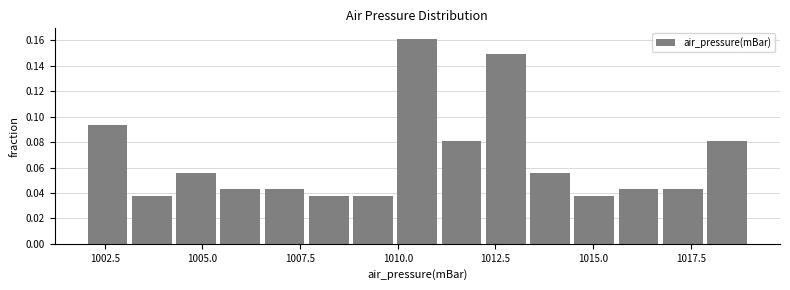

Around what value on the x-axis is the tallest bar? Give the approximate position of its centre, as read against the axis.

1010.5